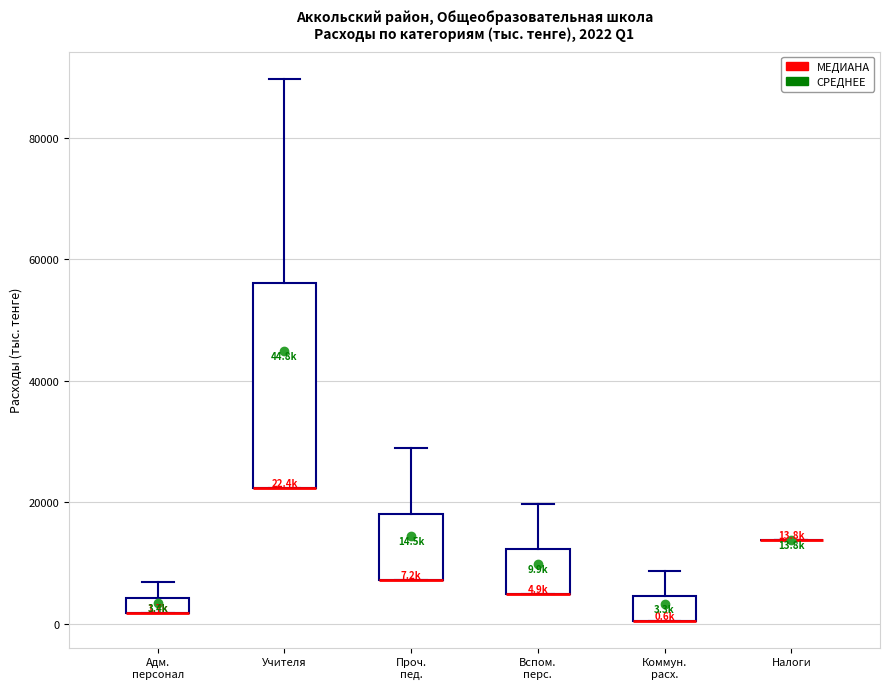

Which box is the tallest, from its lower edge to its upper edge?

Учителя